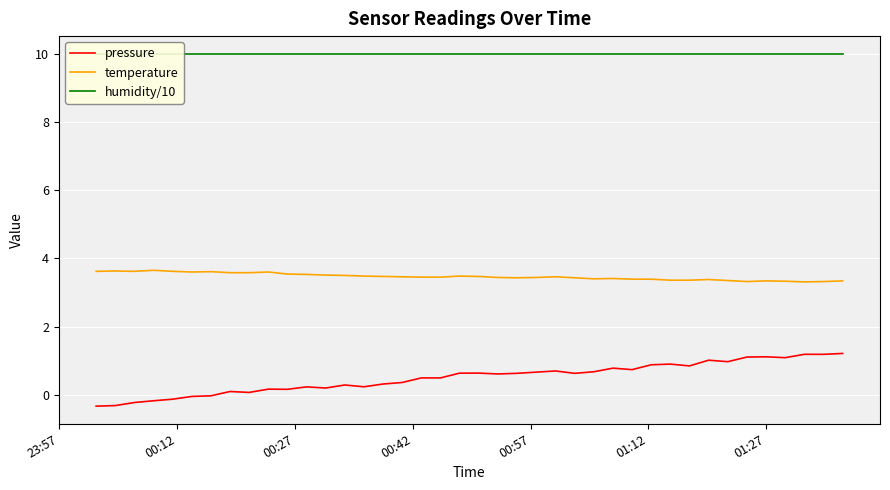

True or false: pressure and temperature intersect in this chart.

False